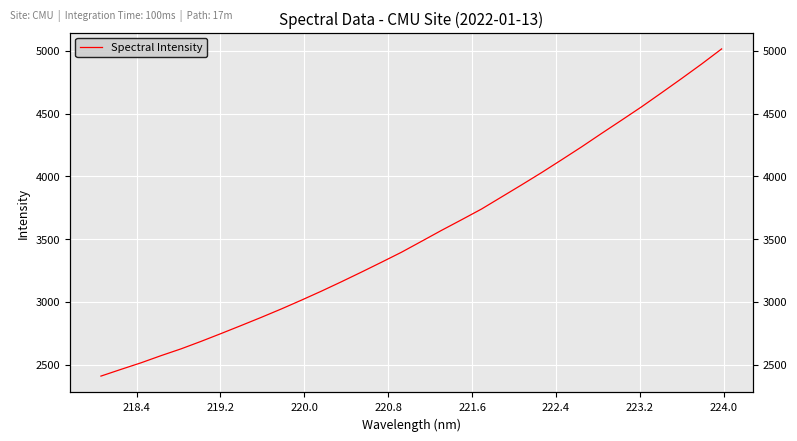

Is this an area chart (filled region under the line)?

No